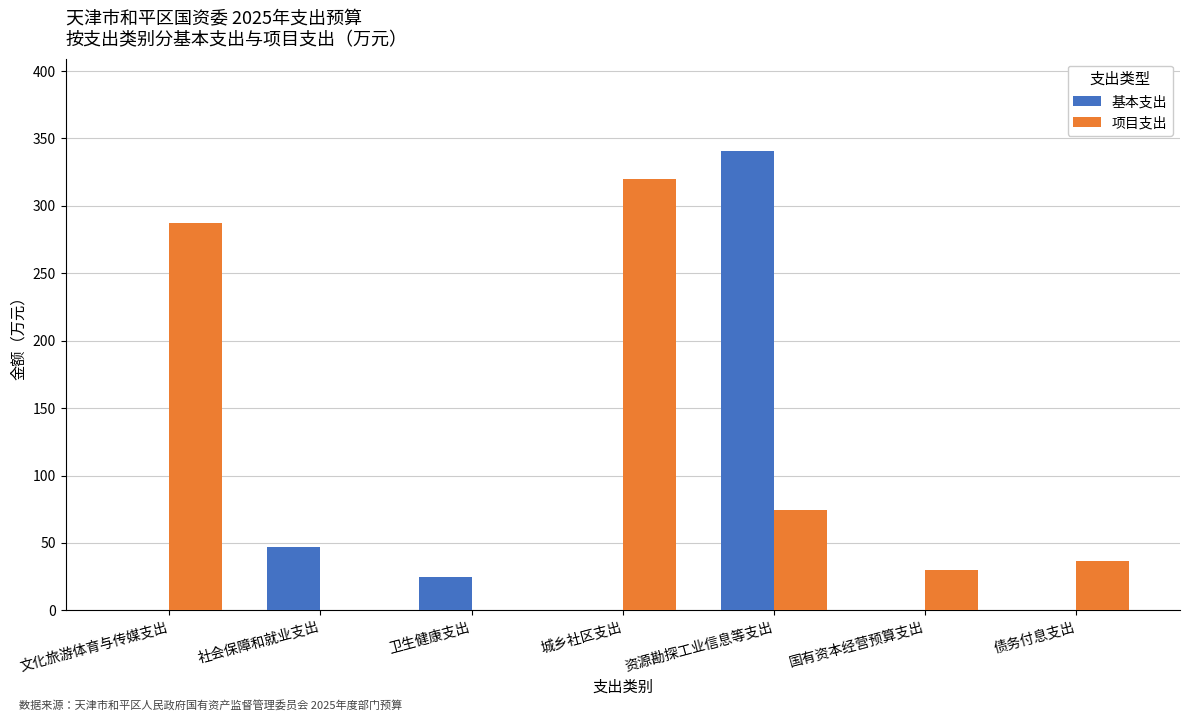

What is the greatest value displayed?

341.0